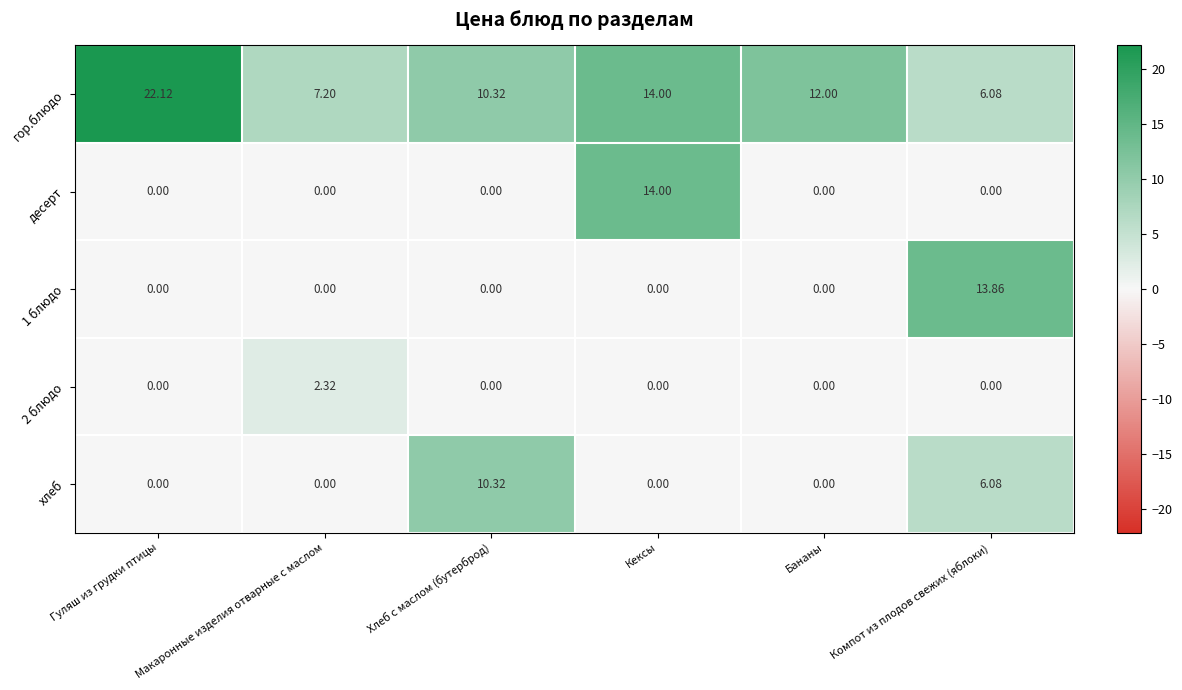

Where does the гор.блюдо series first go above 12?

Гуляш из грудки птицы